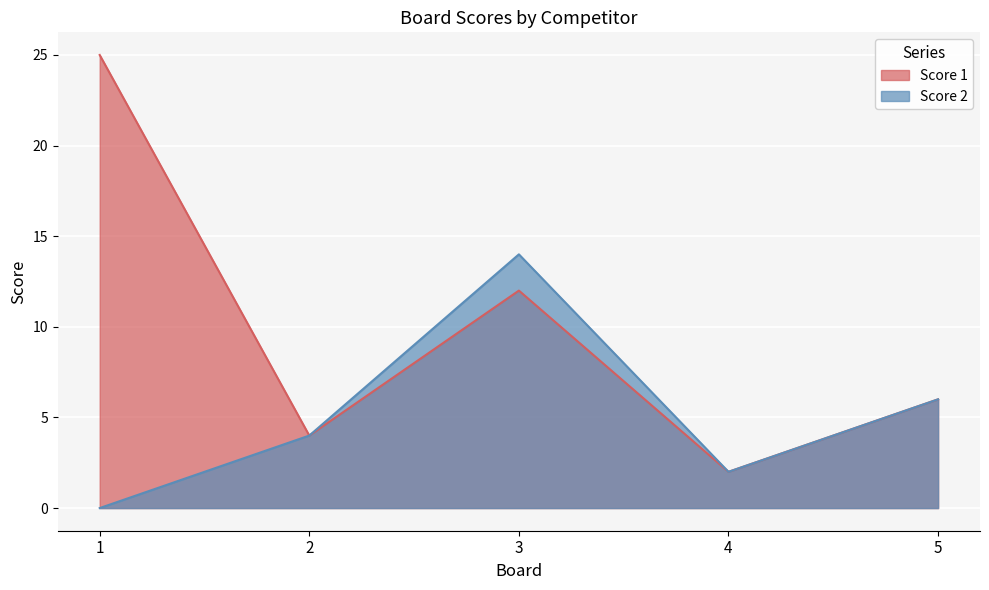

What is the value of the Score 1 point at the 1st from the left?

25